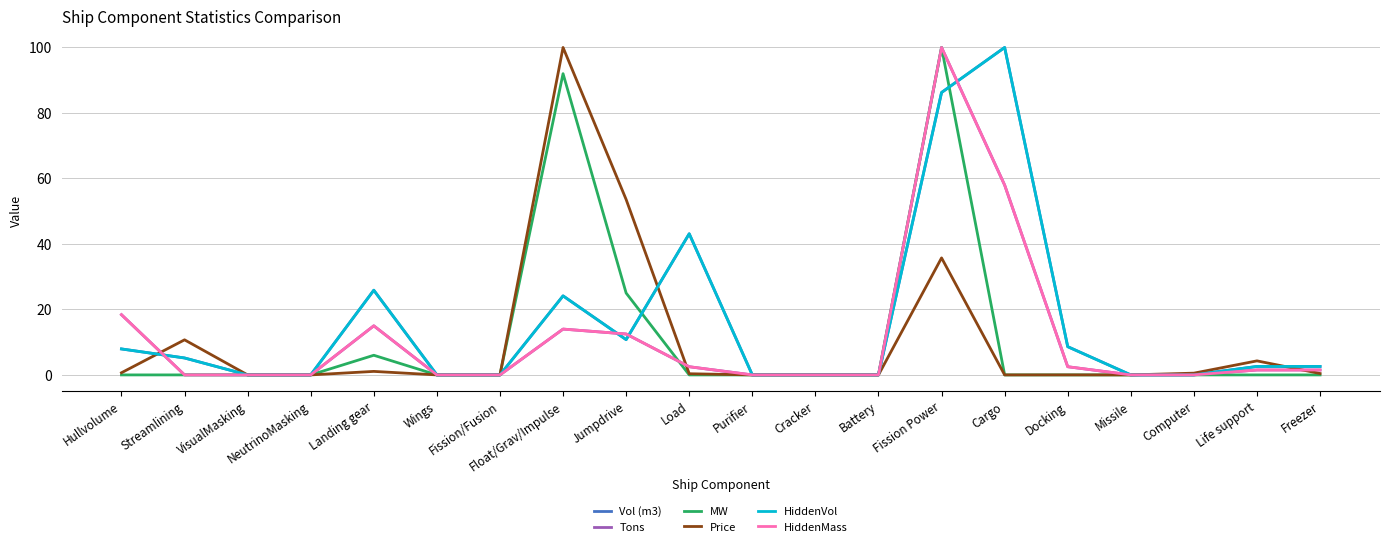

Which series has the widest spread of values?

Vol (m3)